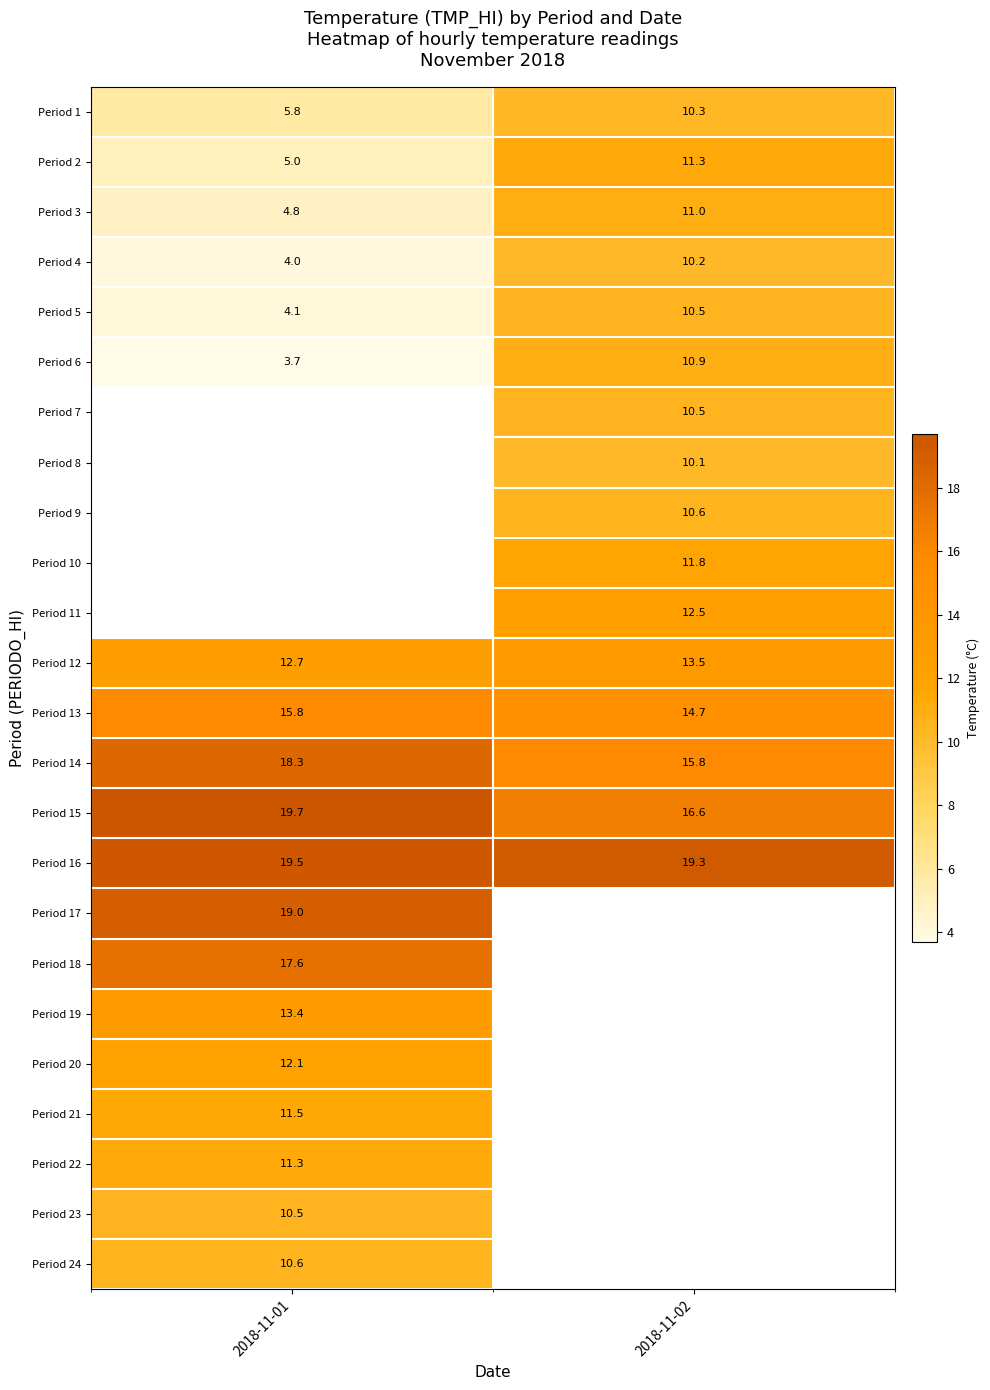

List the labels in order of Period 16 value, largest first.

2018-11-01, 2018-11-02